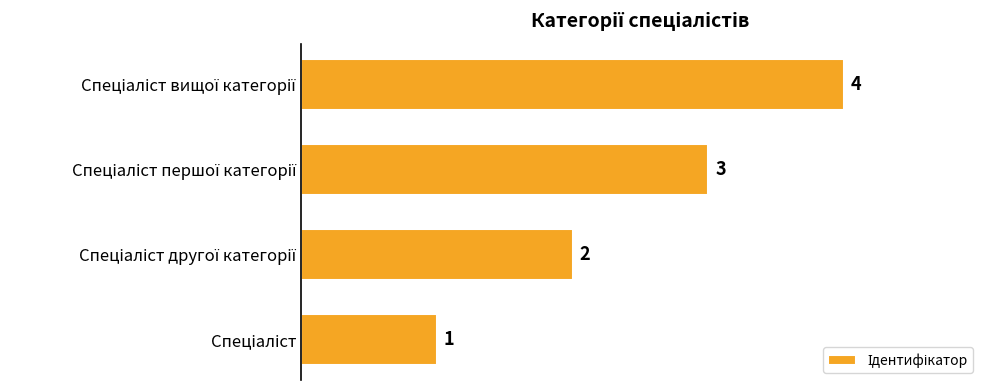

Count the values in the range 2 to 4.

3